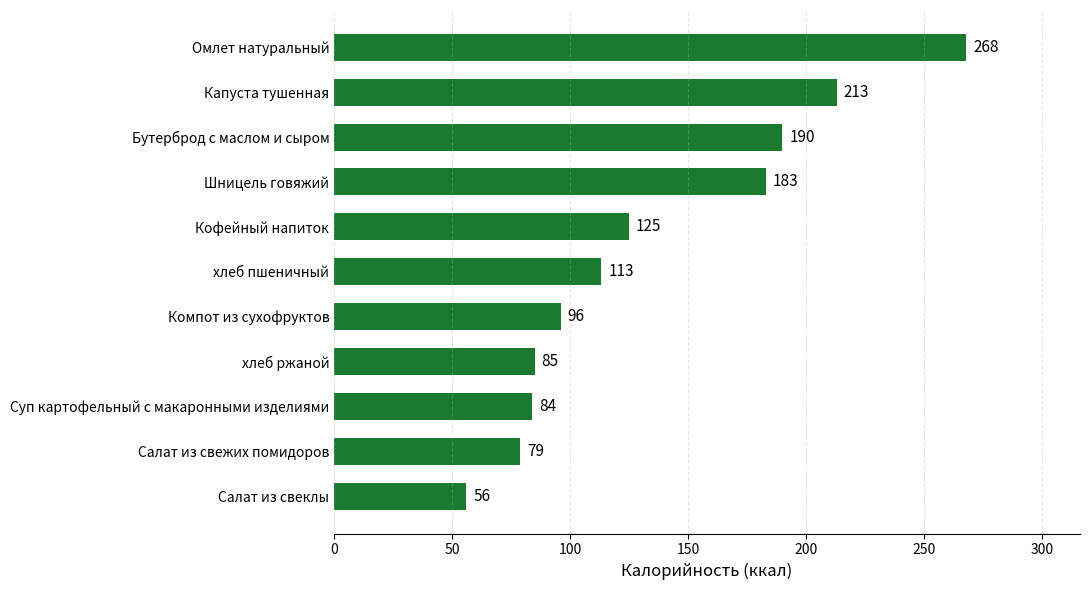

Which category has the highest value across all series?

Омлет натуральный